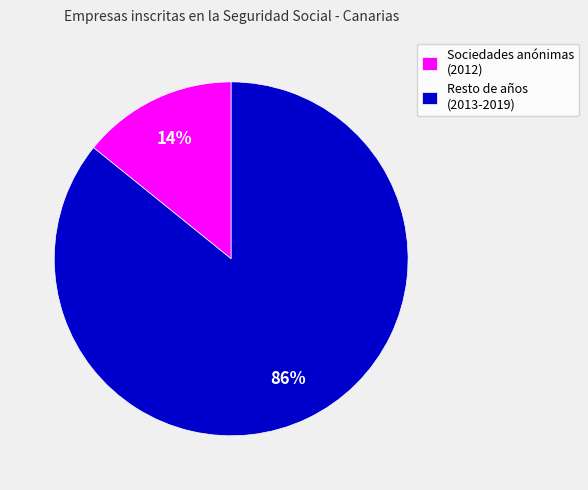

Count the number of slices in the pie.

2